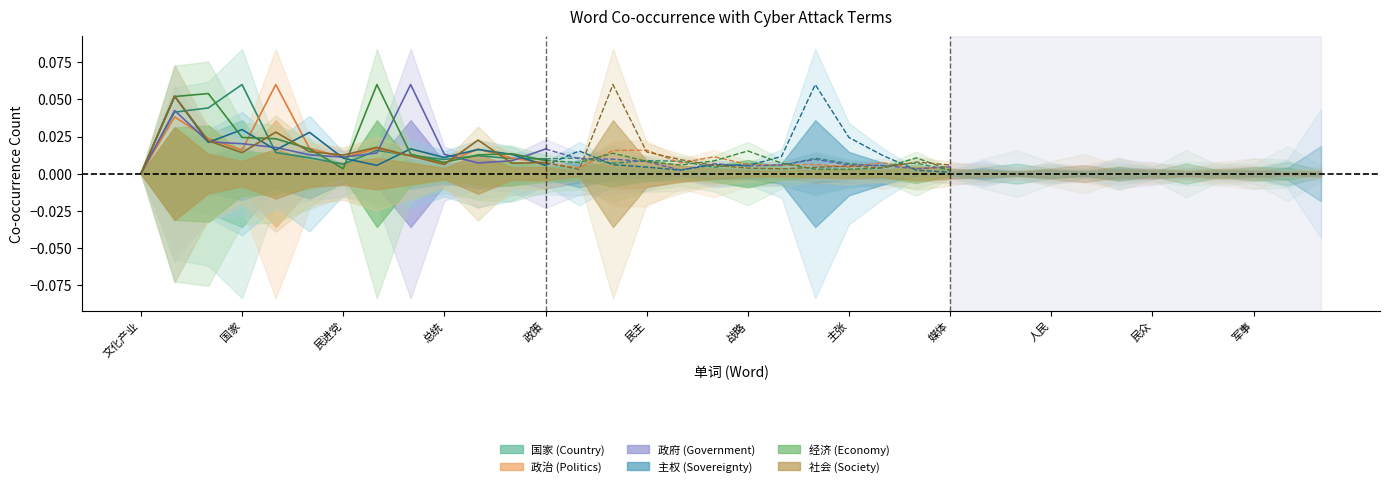

Which series has the largest total across all categories?

经济 (Economy)